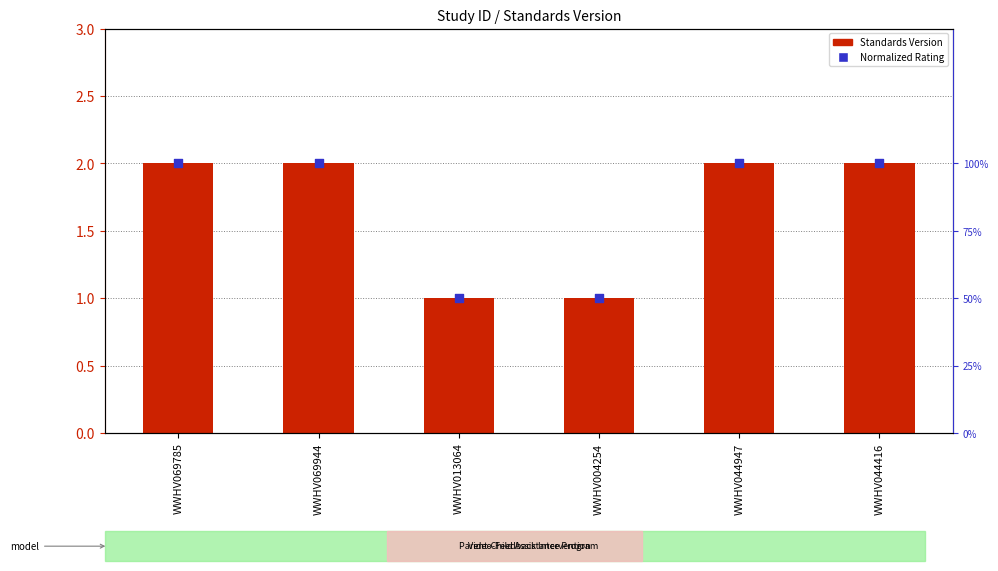

Which series has the largest total across all categories?

Standards Version